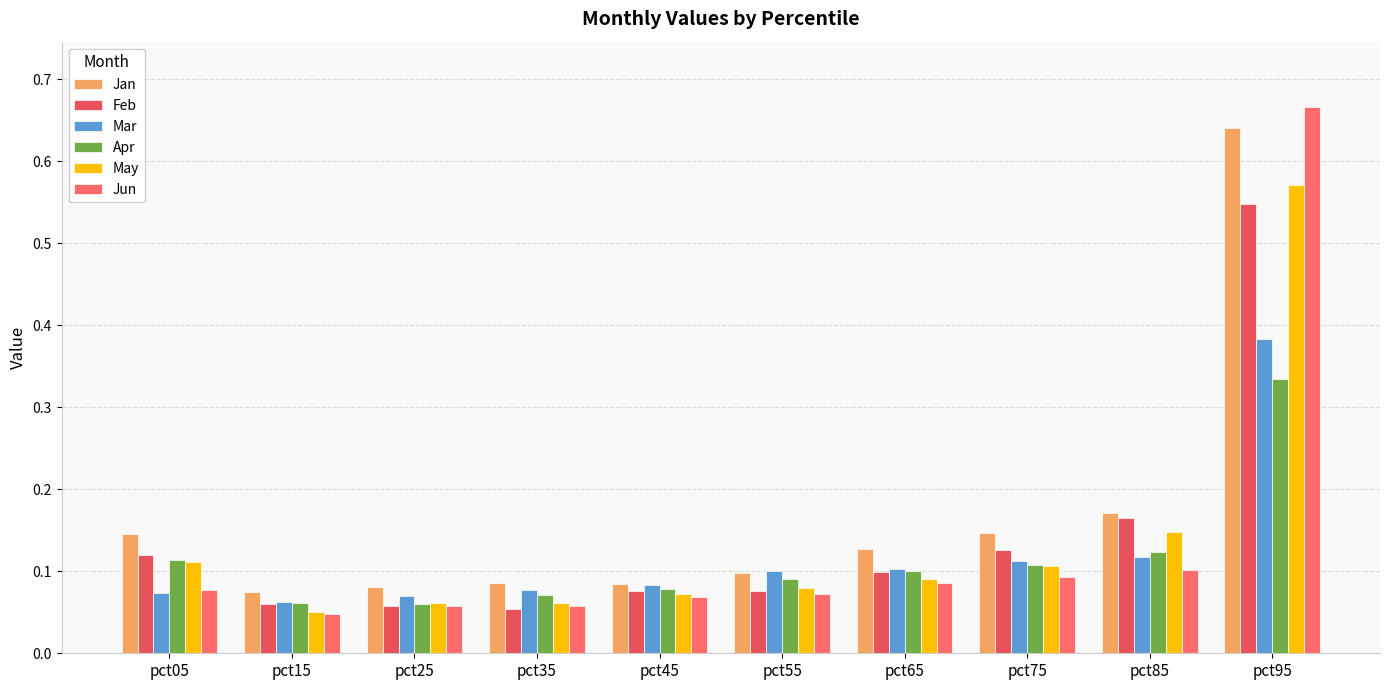

Count the number of categories in the chart.

10